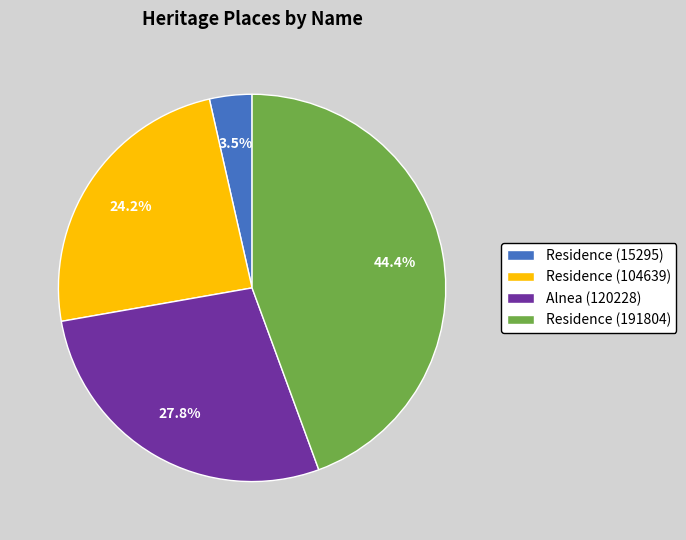

How much of the chart is everything except Alnea (120228)?

72.2%